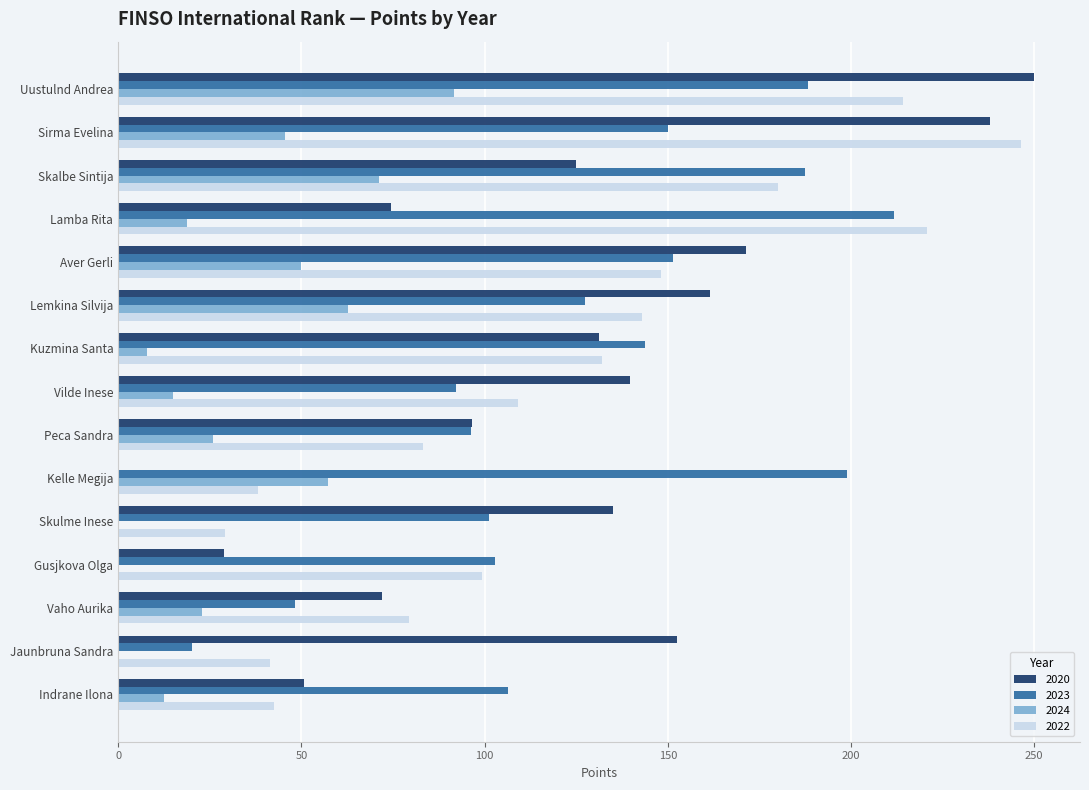

What is the sum of the 2022 values at Peca Sandra and Jaunbruna Sandra?

124.6